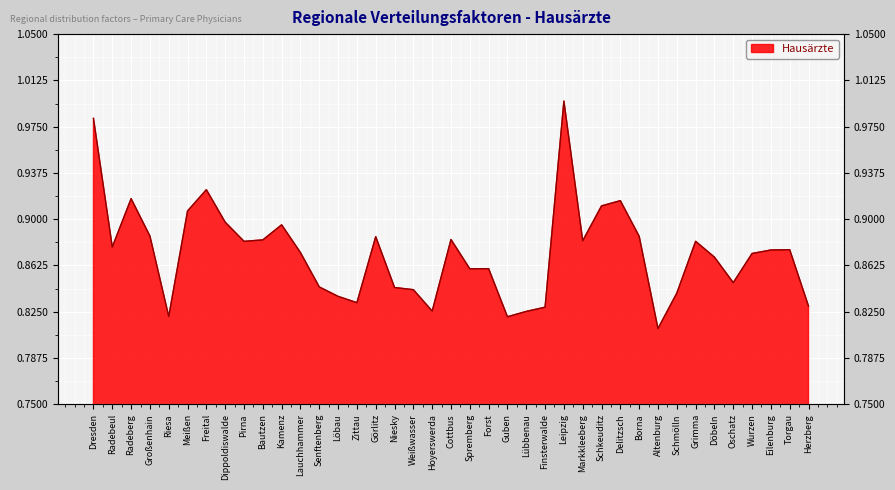

How many data points does each series have?

39